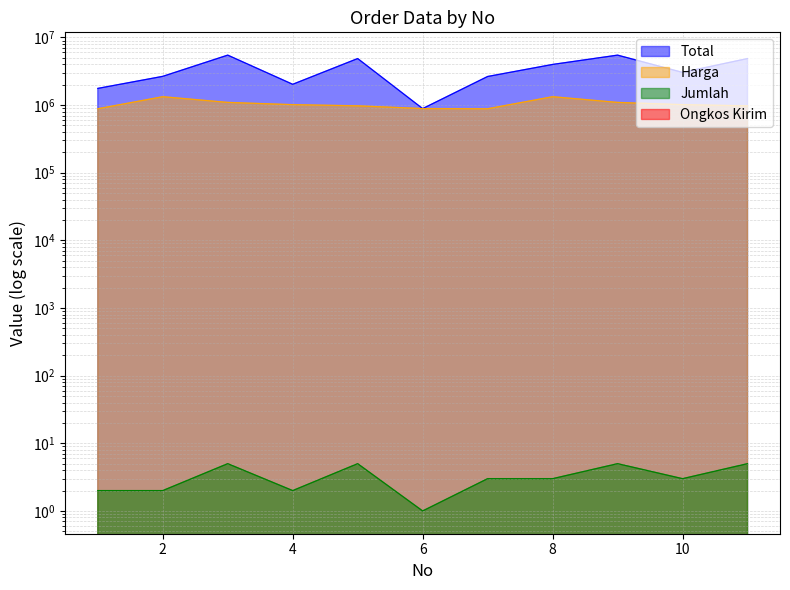

Reading left to right, what are all the values shown in this chart?

Total: 1=1763920	2=2659120	3=5475800	4=2029120	5=4874800	6=887298	7=2645700	8=3988500	9=5475500	10=3043500	11=4874500
Harga: 1=881960	2=1329560	3=1095160	4=1014560	5=974960	6=887298	7=881900	8=1329500	9=1095100	10=1014500	11=974900
Jumlah: 1=2	2=2	3=5	4=2	5=5	6=1	7=3	8=3	9=5	10=3	11=5